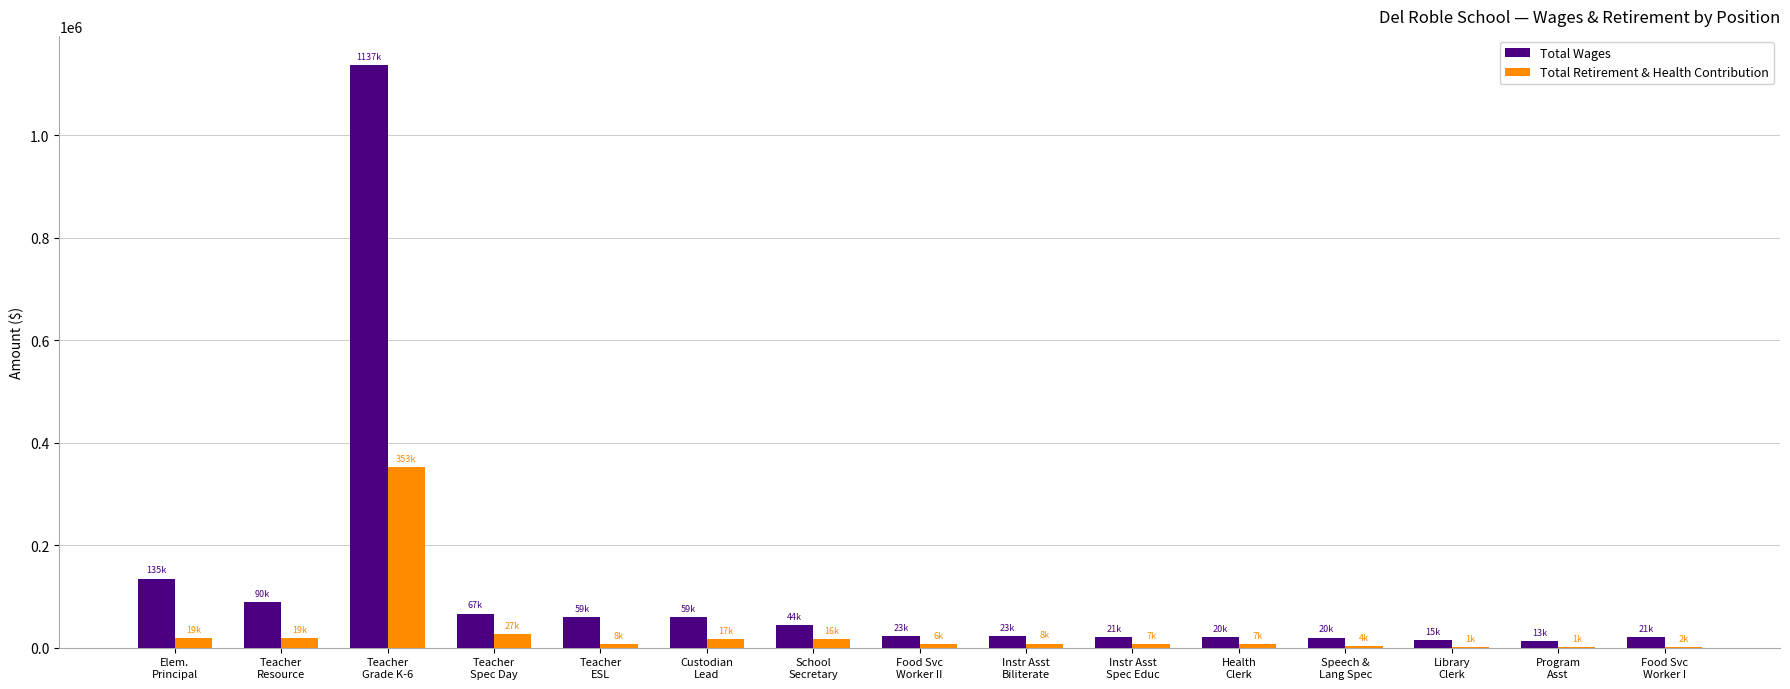

Which series has the largest total across all categories?

Total Wages